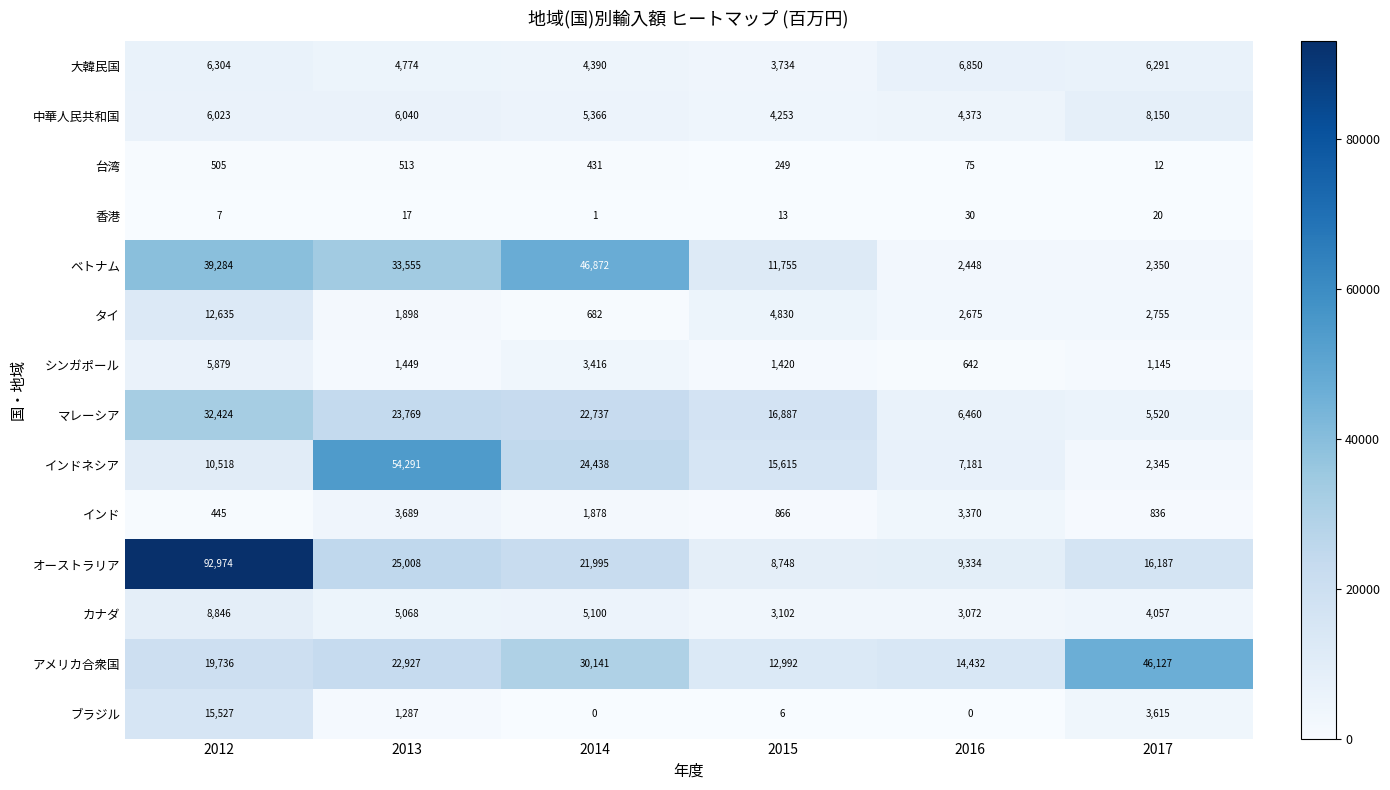

How many categories are shown in the chart?

6